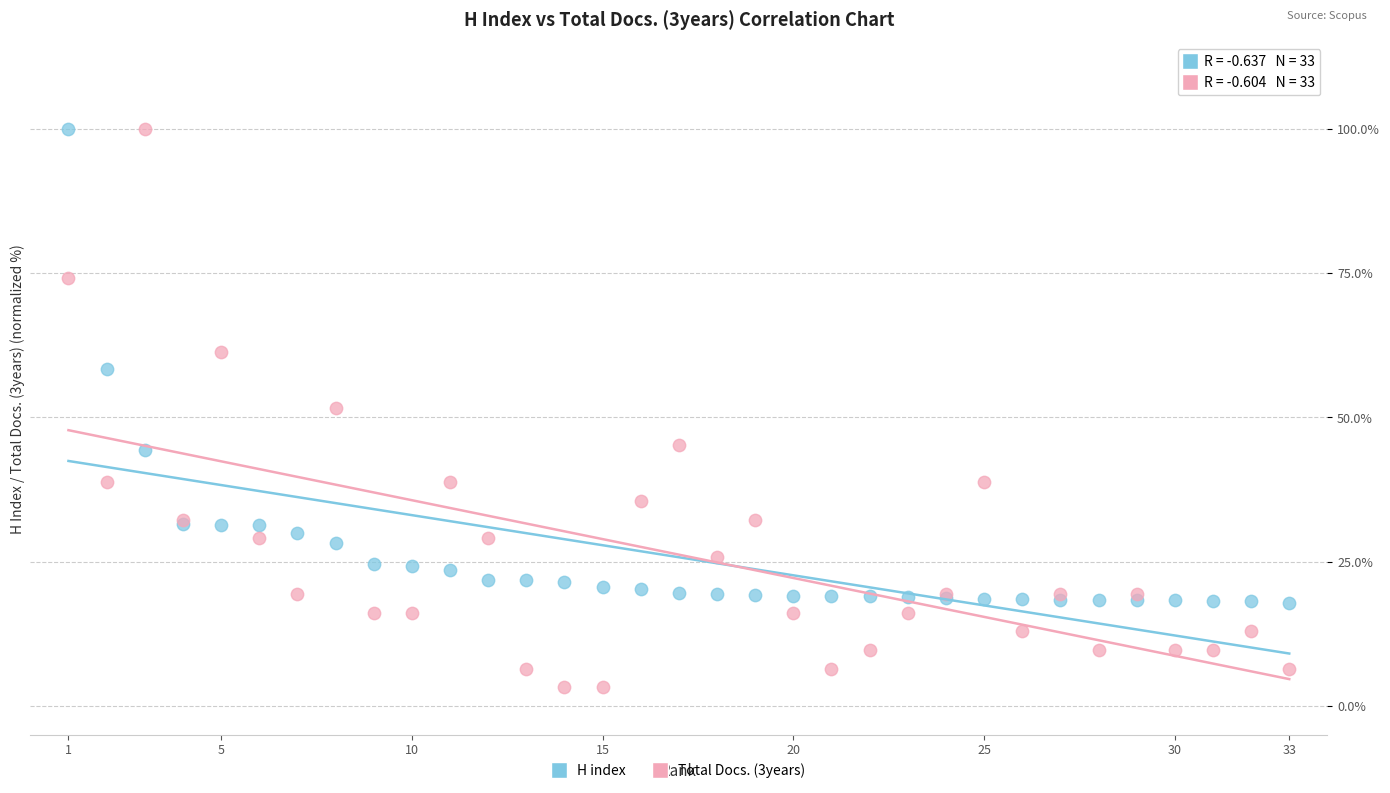

What are all the series names shown in the legend?

H index, Total Docs. (3years)